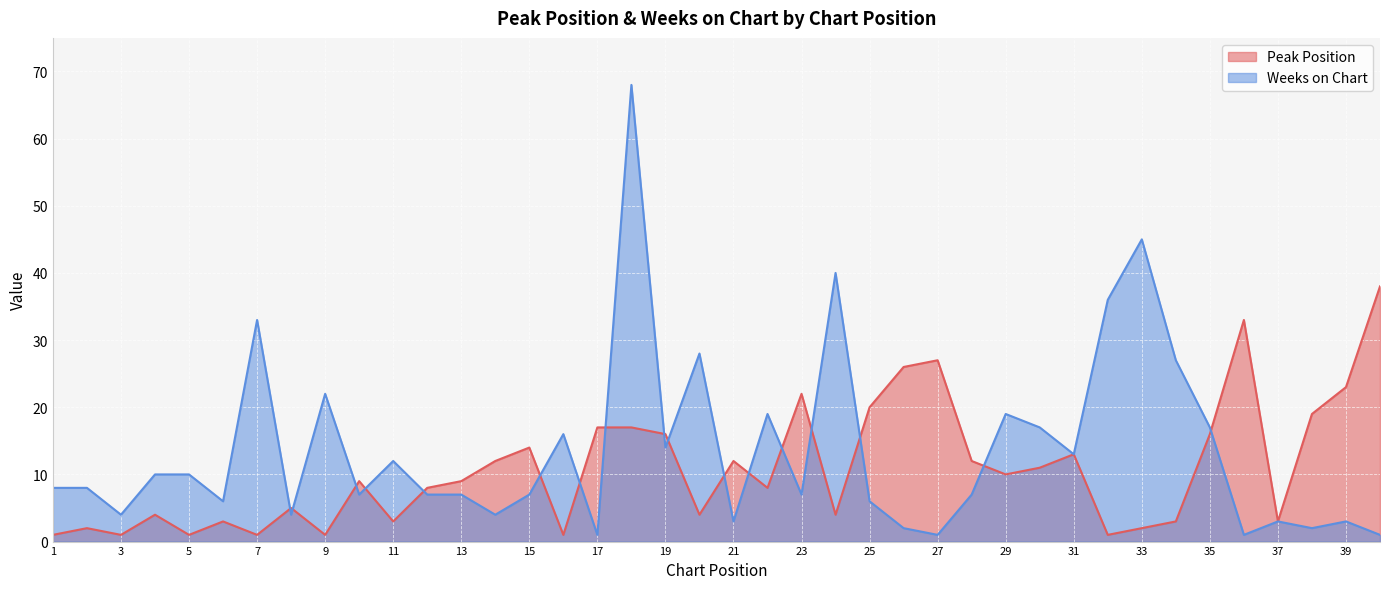

Which series ends up on top after the final intersection of Peak Position and Weeks on Chart?

Peak Position